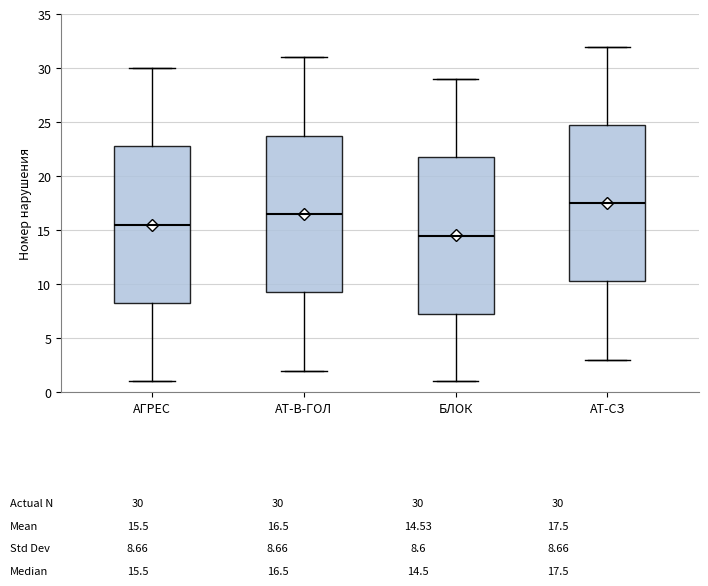

Which box has the highest median line?

АТ-СЗ